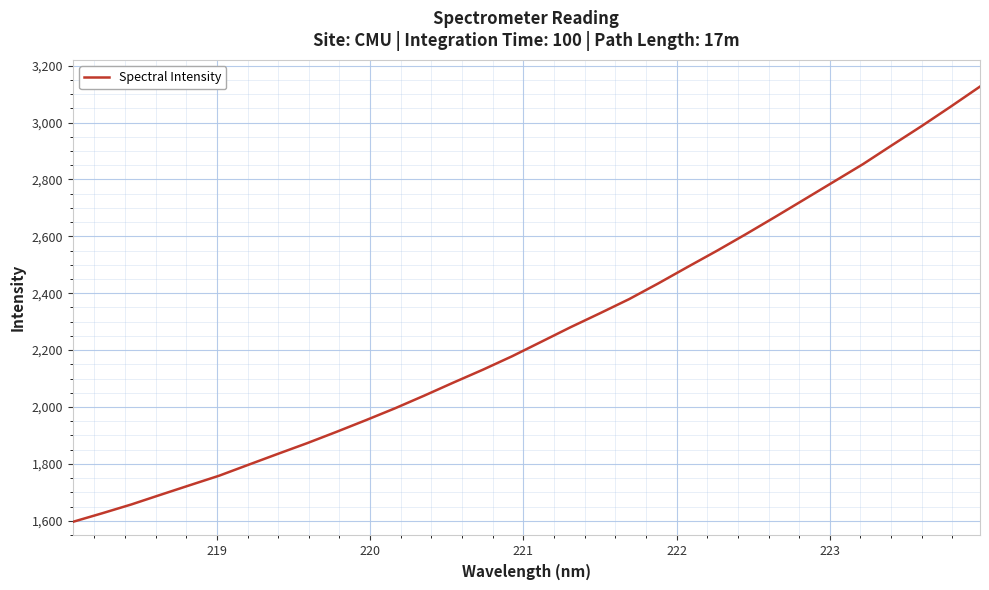

What is the greatest value displayed?

3126.4